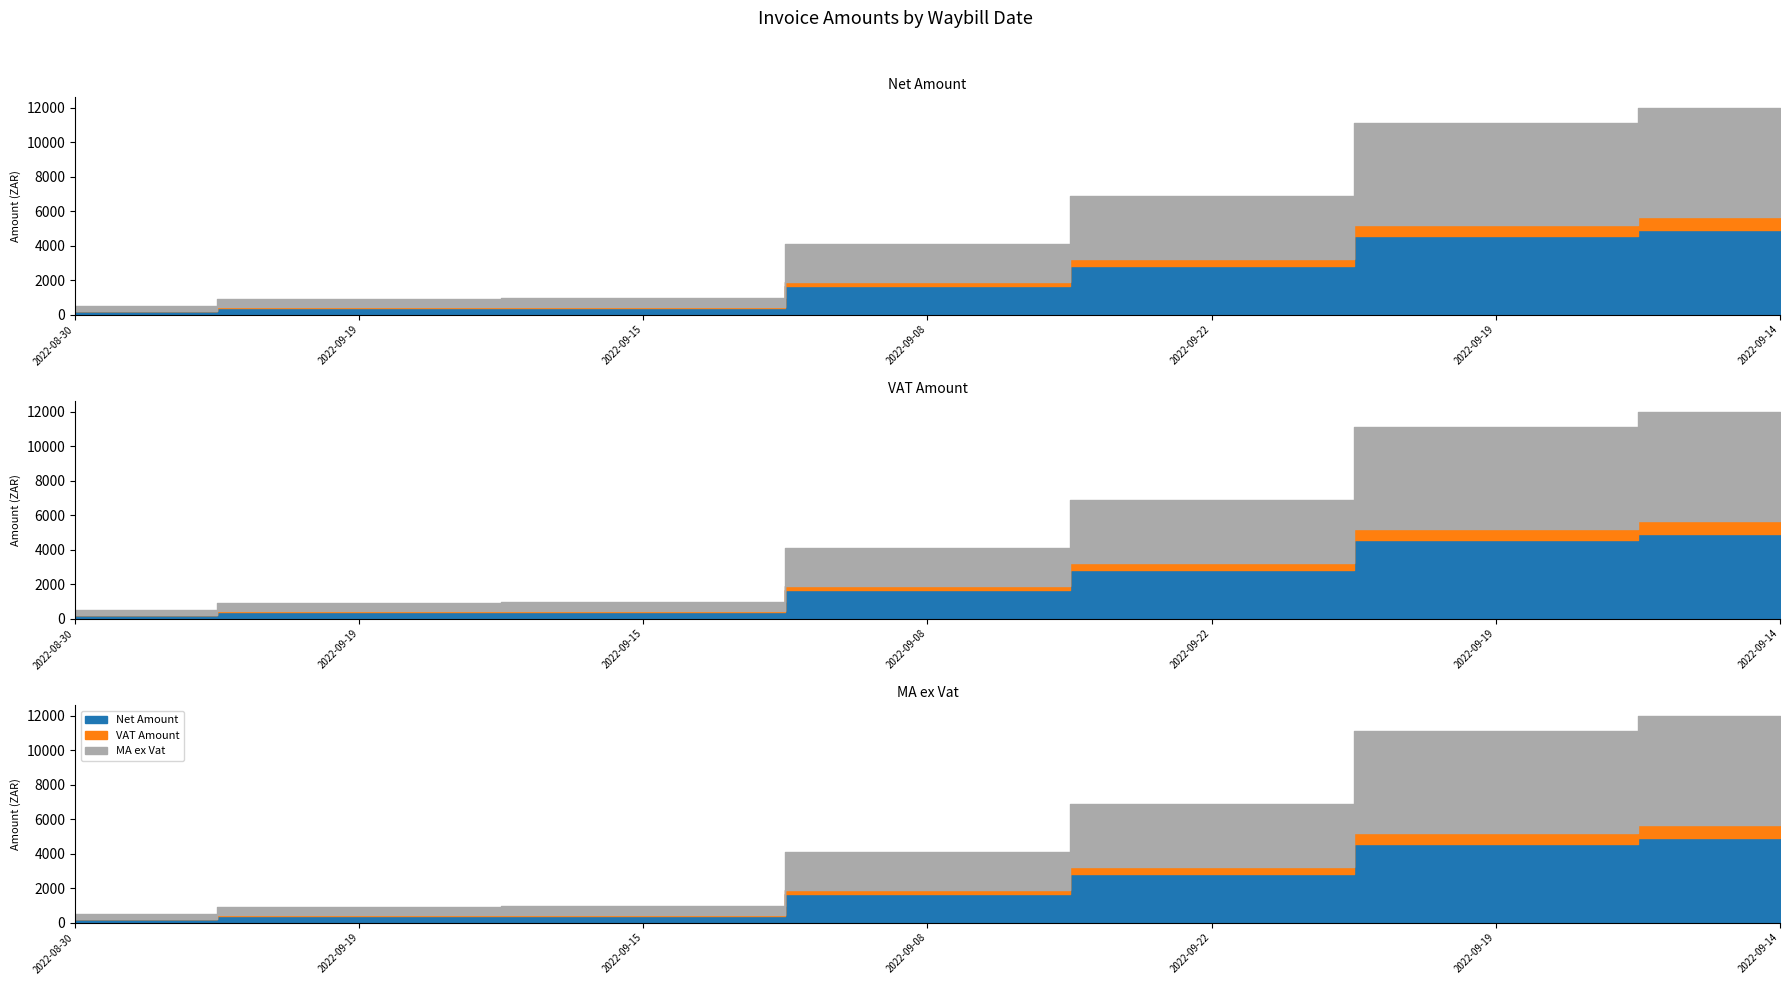

How many lines are shown in the chart?

3